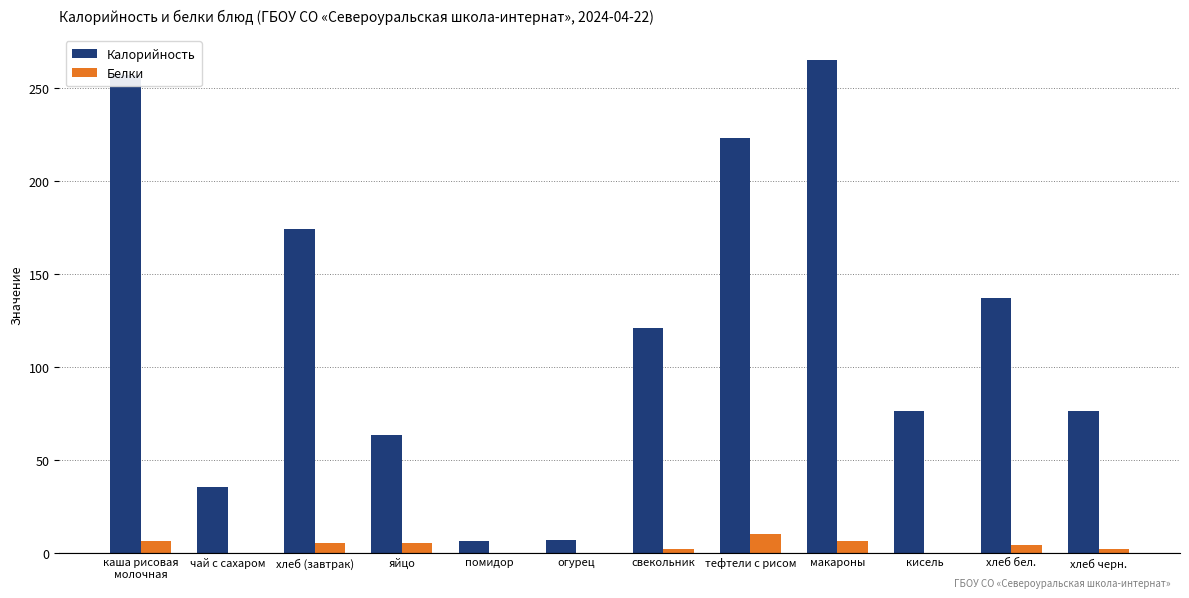

True or false: Белки has a value of 10 at тефтели с рисом.

True